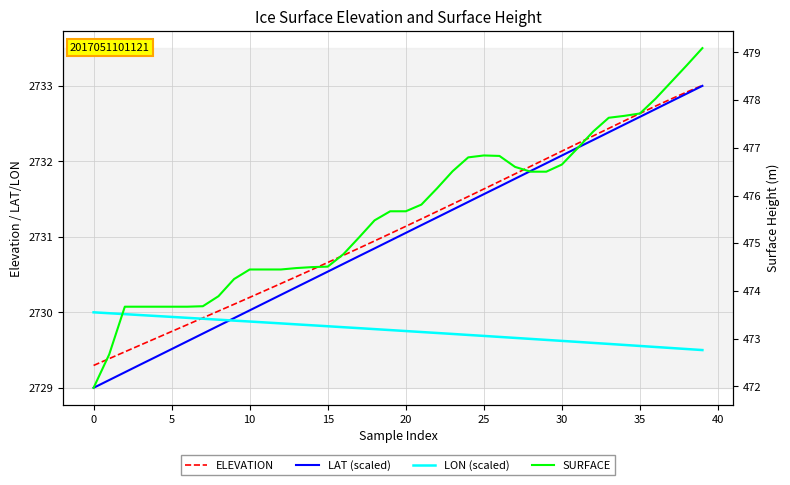

Between 45 and 36, which is larger?

36